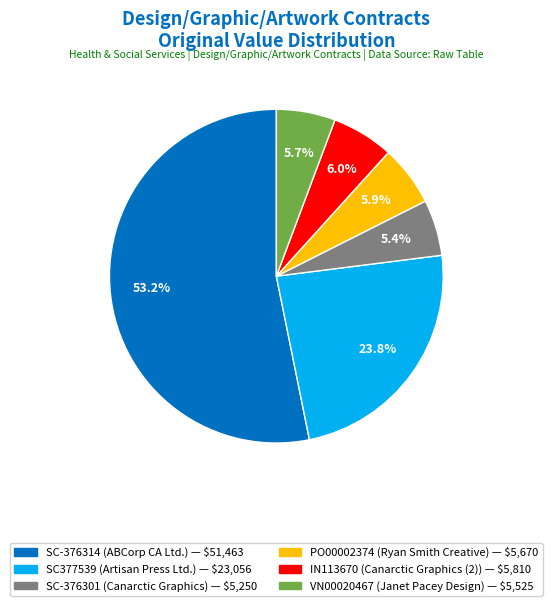

True or false: SC-376314 accounts for 53% of the total.

True